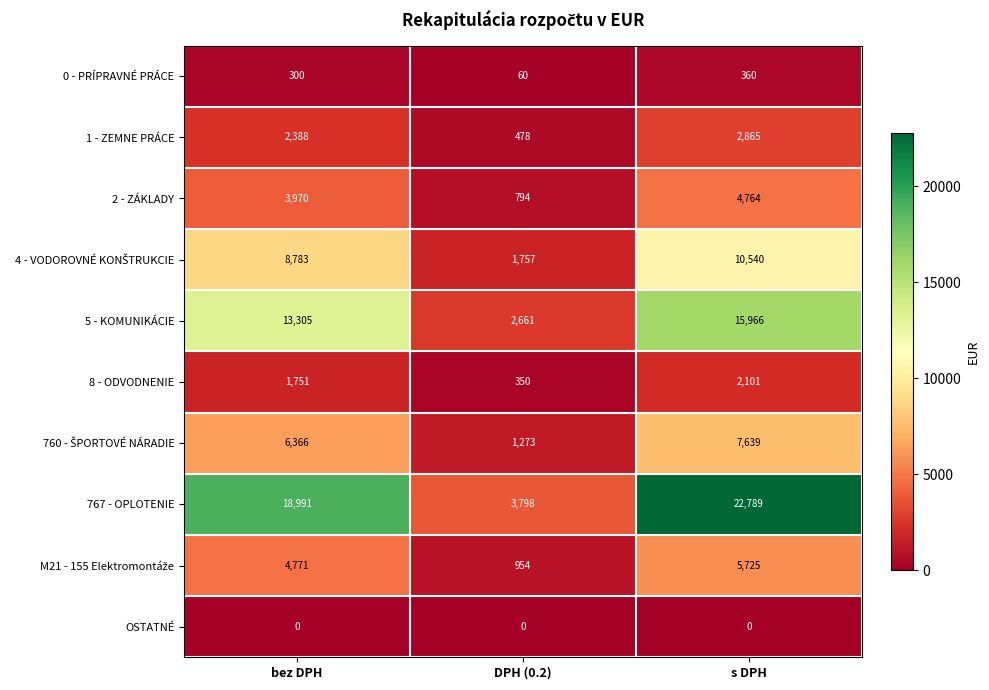

How many data points does each series have?

3